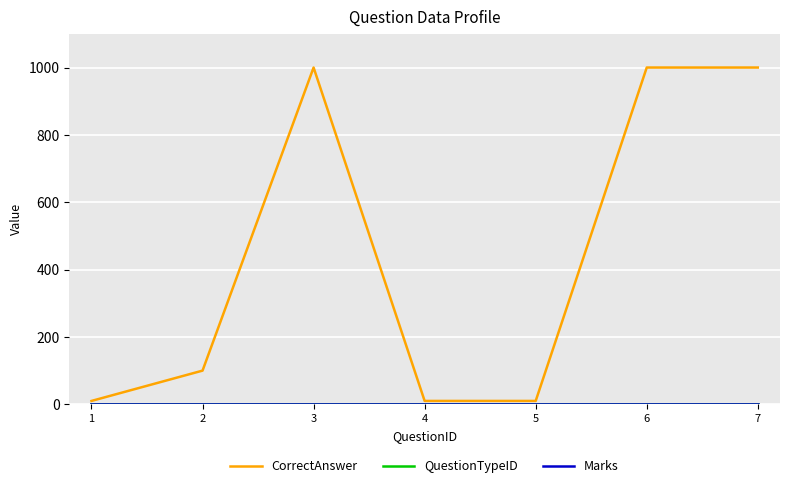

Does the chart display data point markers on the line(s)?

No